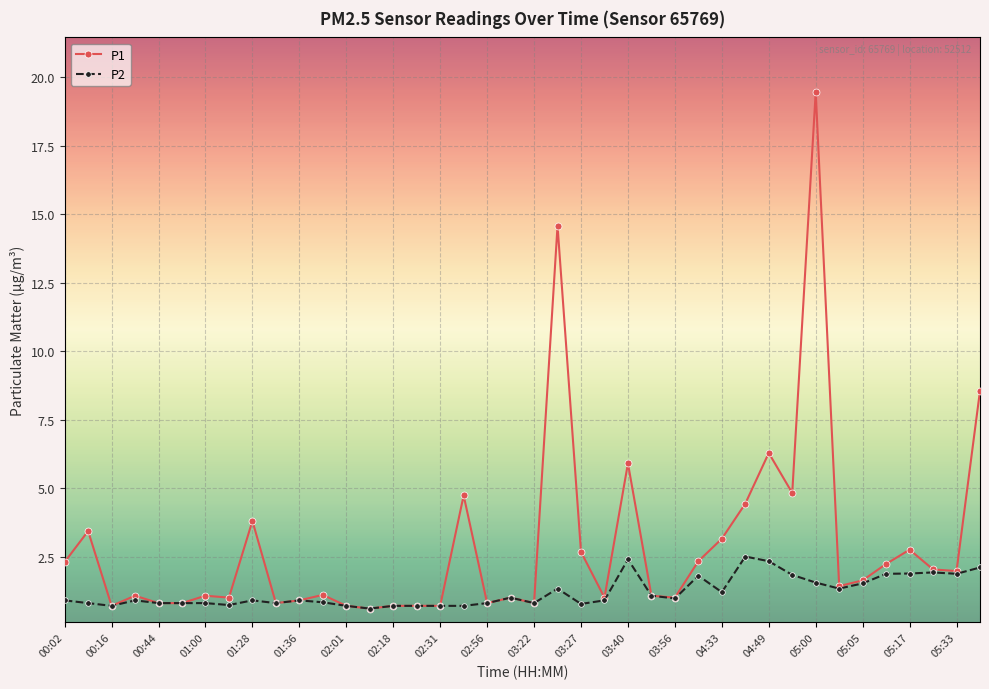

Which series has the largest total across all categories?

P1